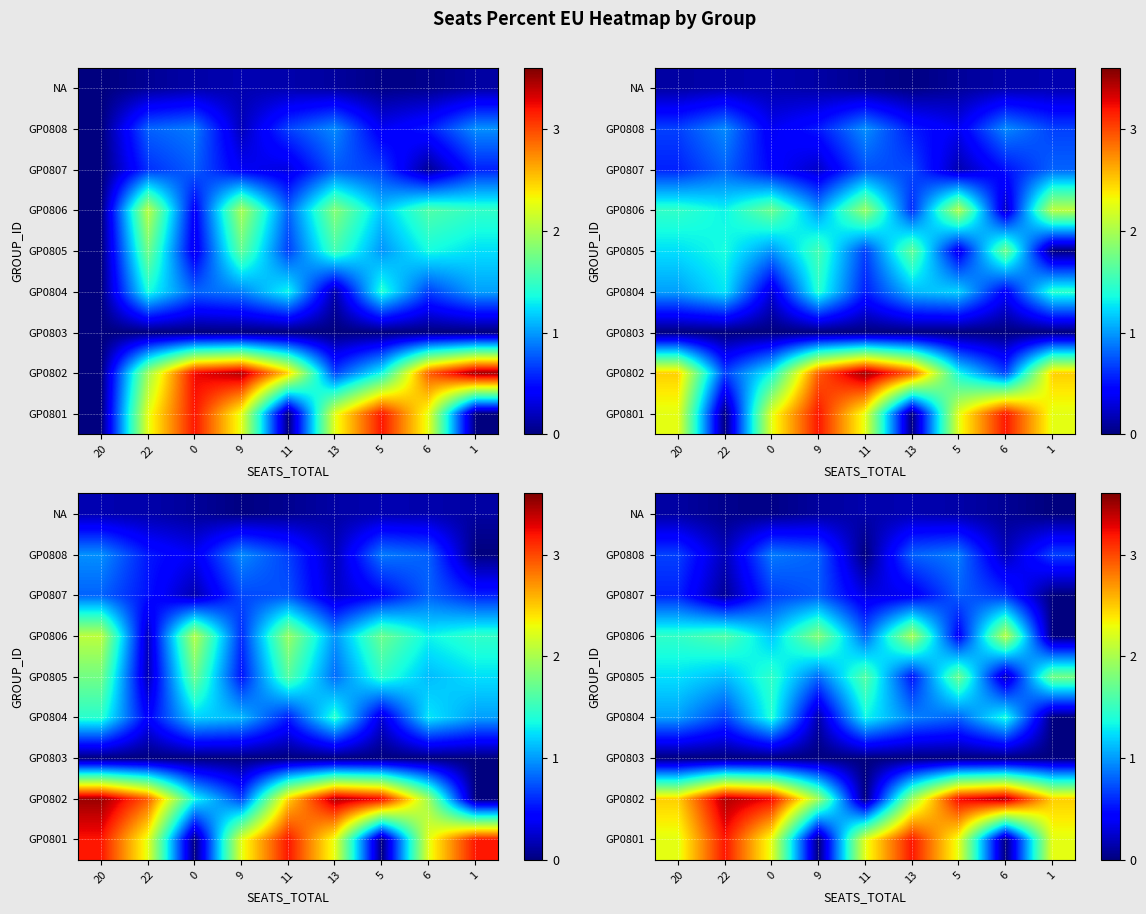

Count the number of categories in the chart.

9